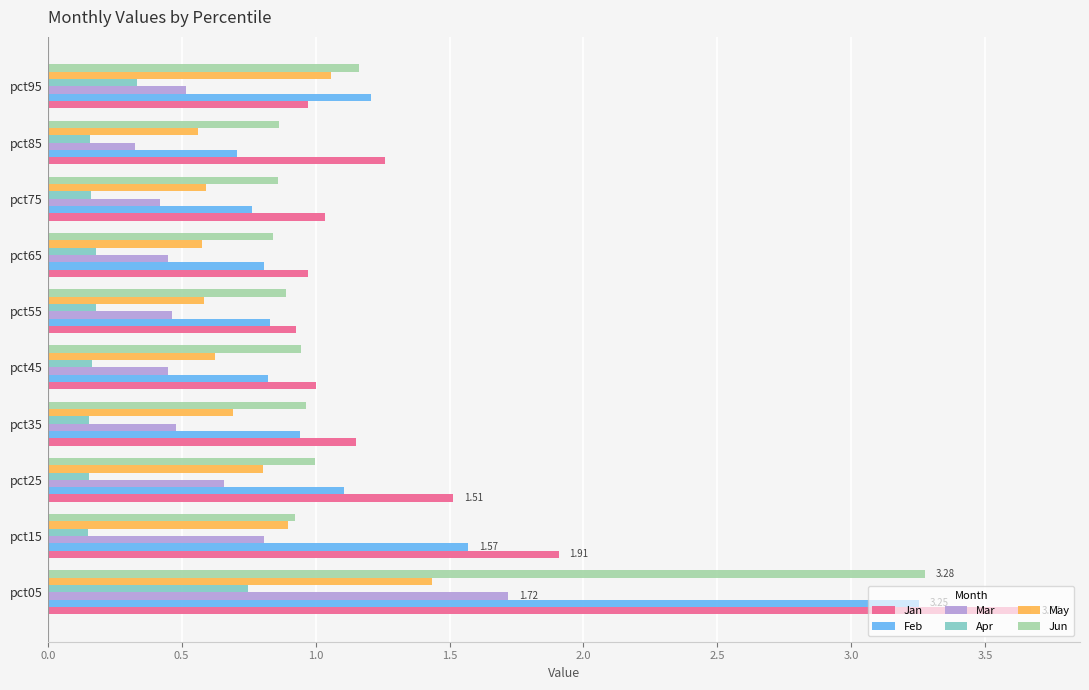

Which series has the largest total across all categories?

Jan